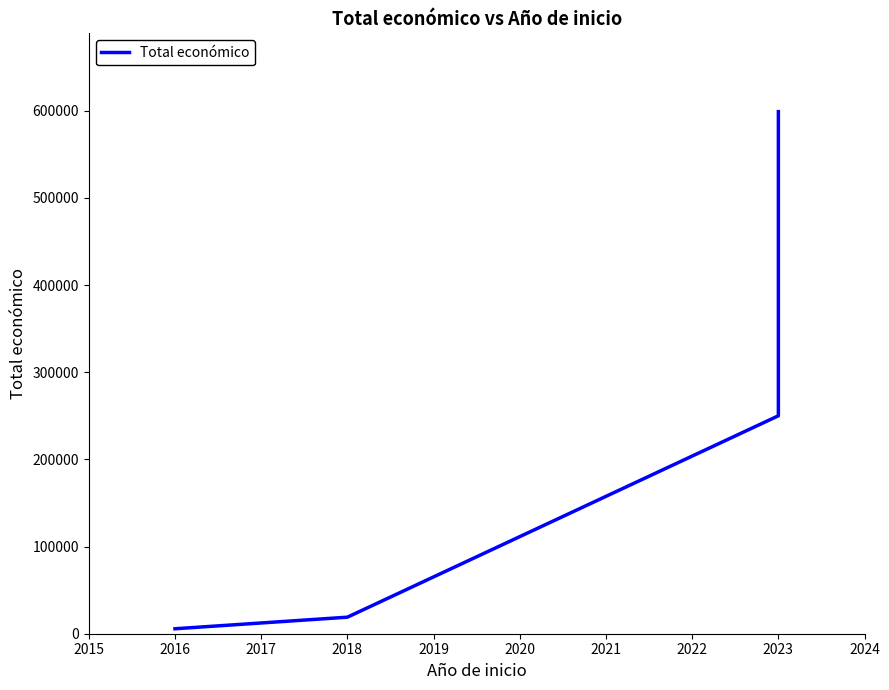

What is the value of the 1st point from the left?

5700